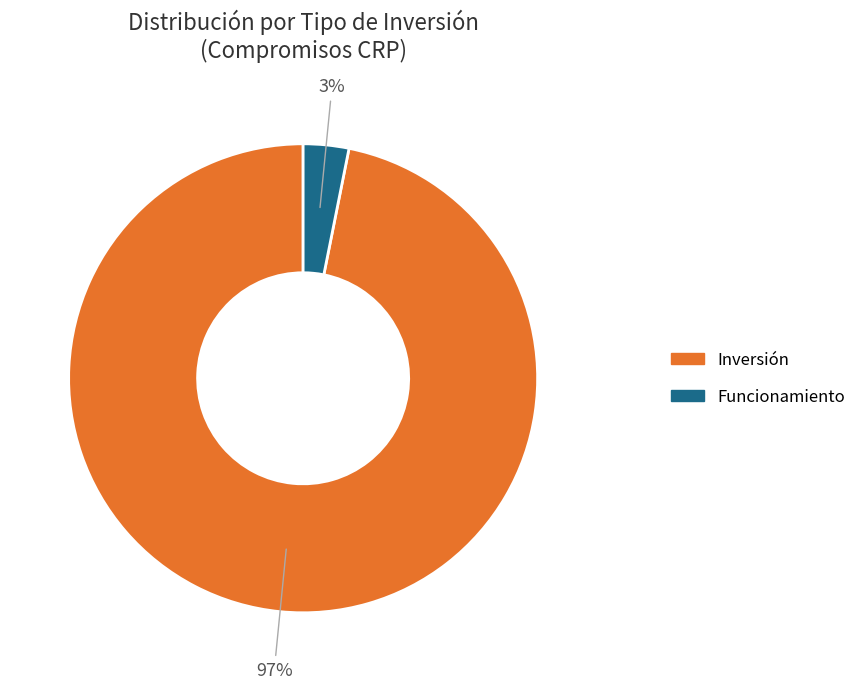

Is it true that Funcionamiento is 3% of the pie?

True